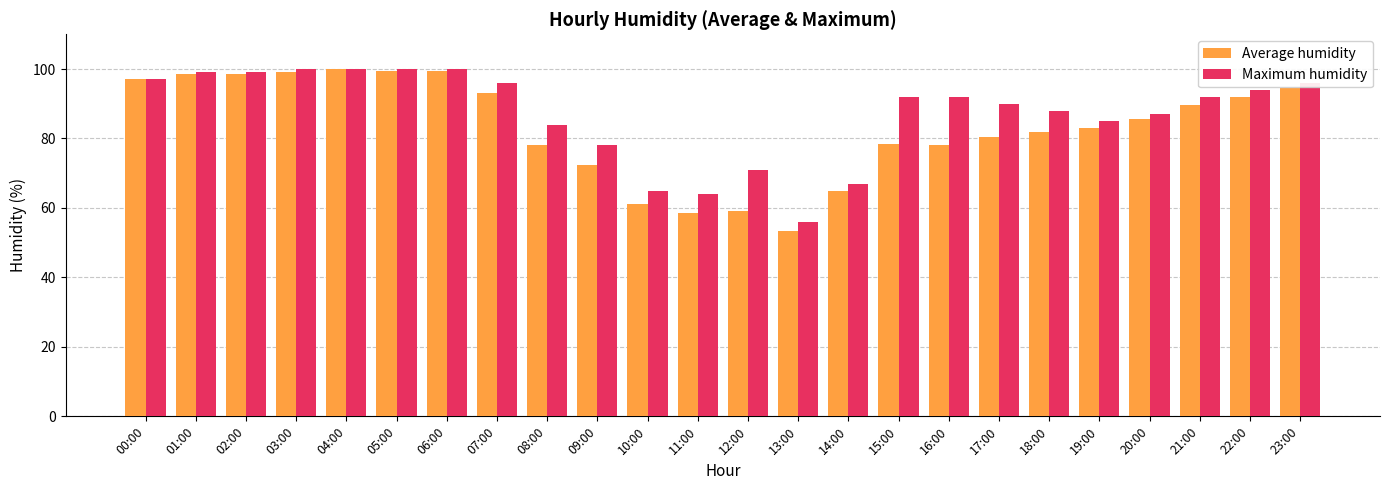

The value of Average humidity at 18:00 is 82.0. True or false?

True